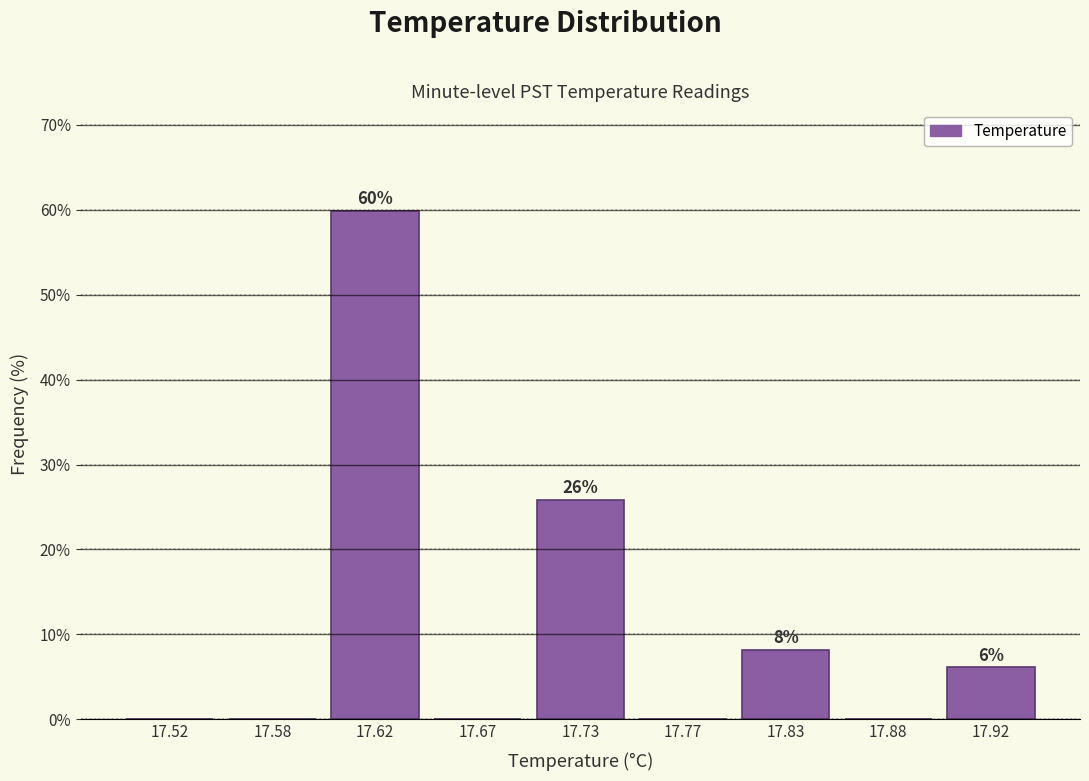

Reading left to right, transcribe all the data shown in this chart.

17.52=0.0	17.58=0.0	17.62=59.9	17.67=0.0	17.73=25.9	17.77=0.0	17.83=8.2	17.88=0.0	17.92=6.1